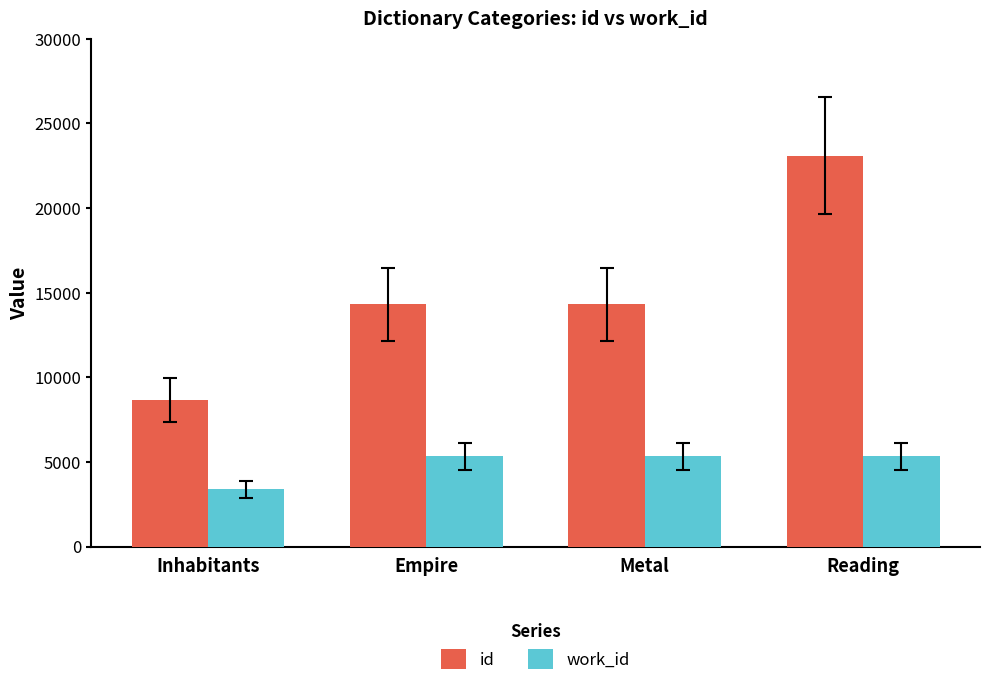

What is the lowest value of the id series?

8670